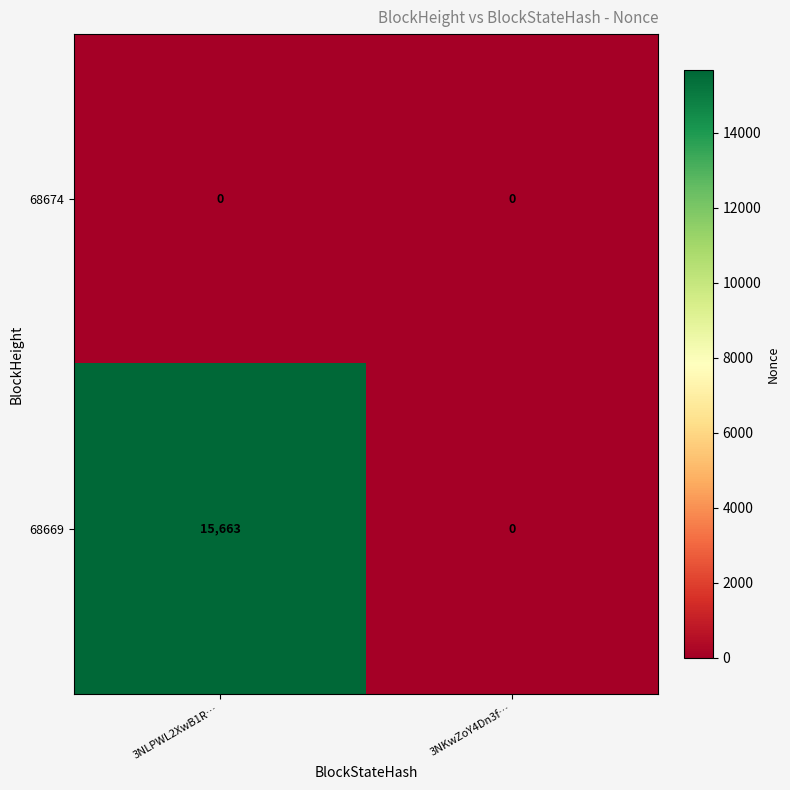

Rank the series by their average value, from highest to lowest.

68669, 68674